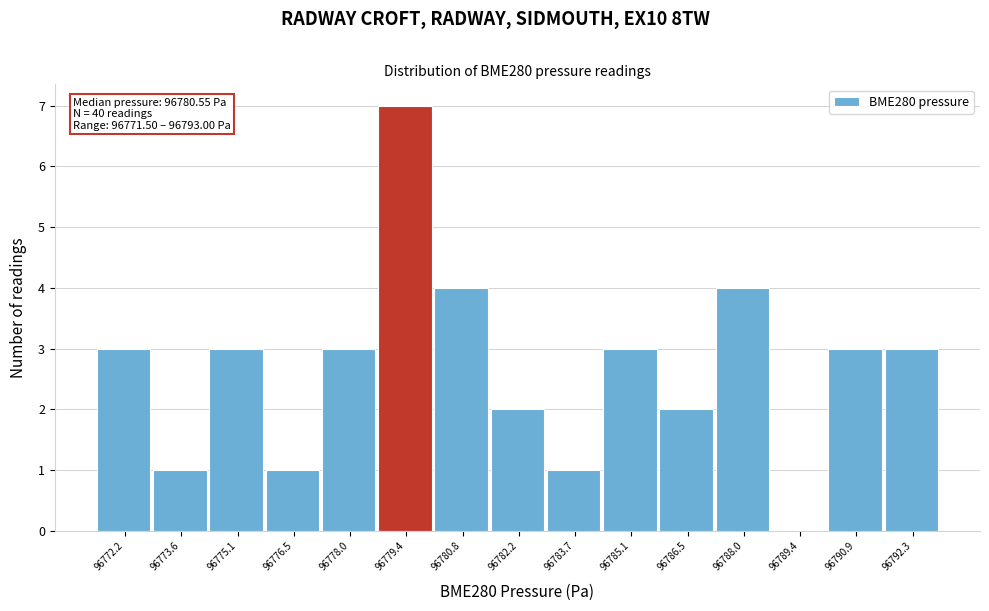

Which range on the x-axis has the tallest bar?

96778.6 to 96780.2